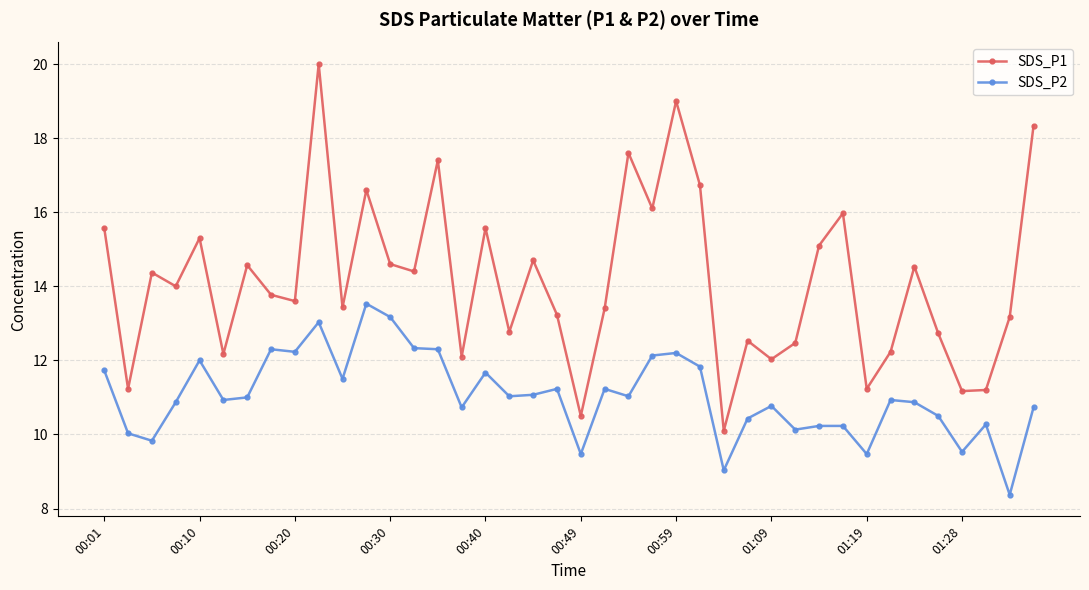

True or false: SDS_P1 has more than 1 interior local peaks.

True